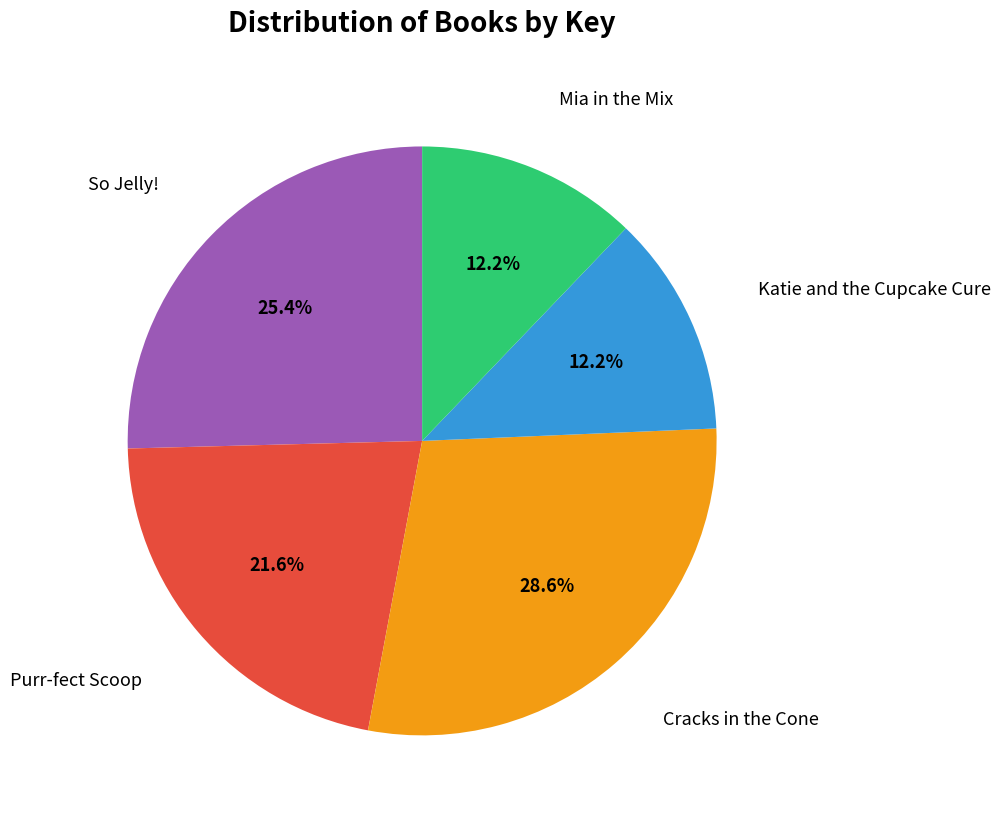

Does any single category account for the majority?

No